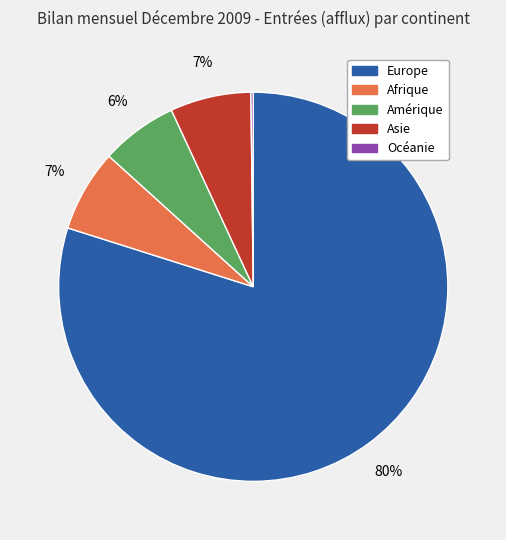

Do Afrique and Asie together represent more than half of the pie?

No